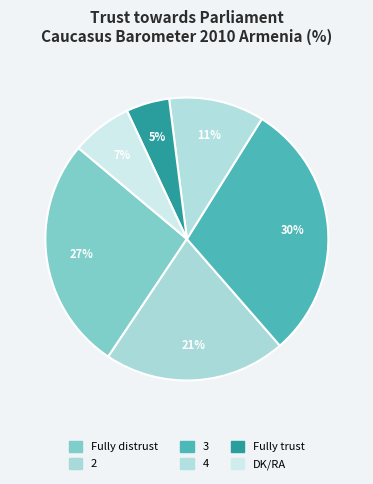

Is it true that 3 is 30% of the pie?

True